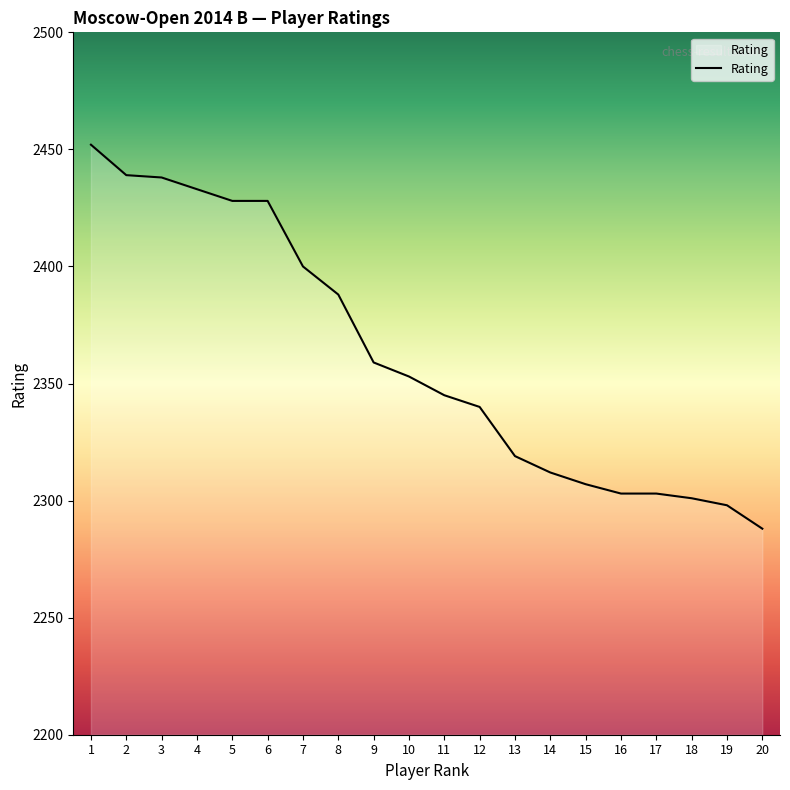

Approximately how many times larger is the value at 1 compared to 8?

1.0